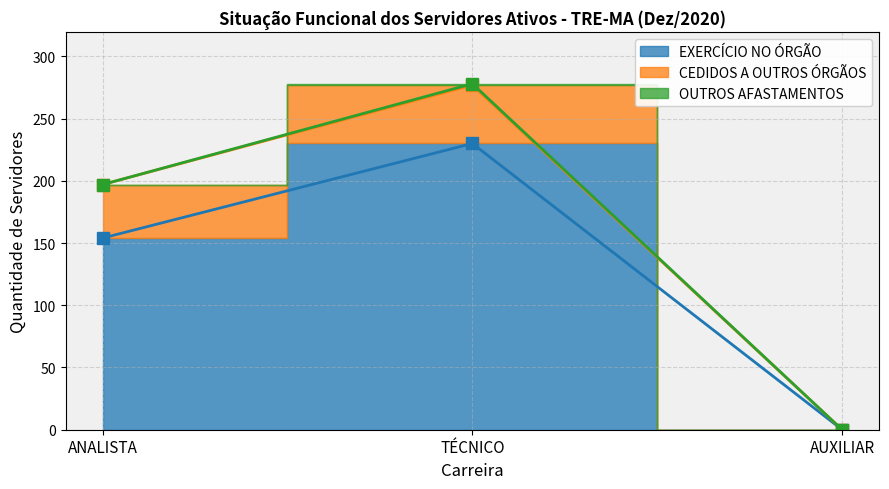

True or false: EXERCÍCIO NO ÓRGÃO has a value of 150 at TÉCNICO.

False